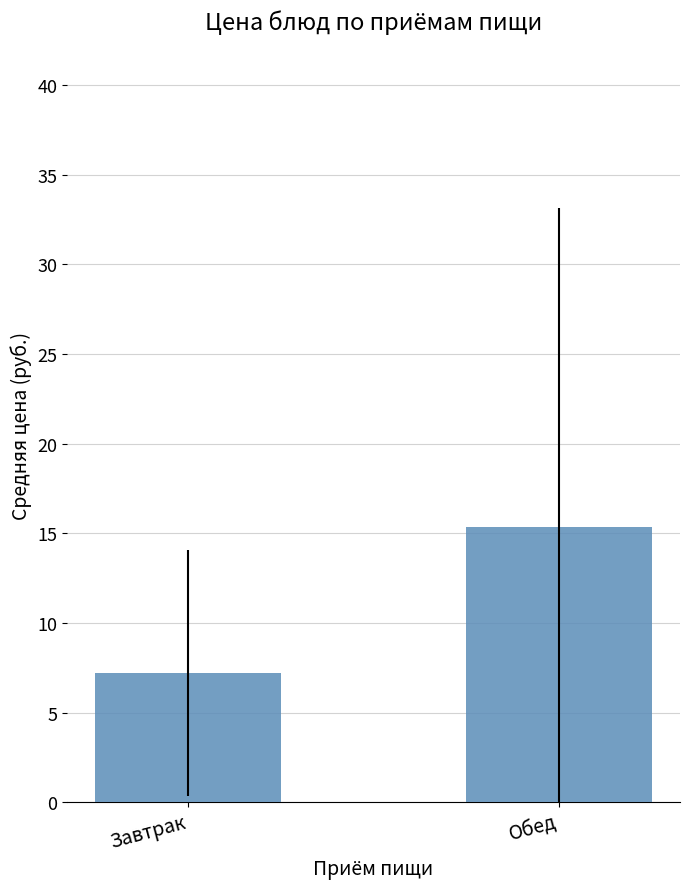

Rank the categories by value from lowest to highest.

Завтрак, Обед